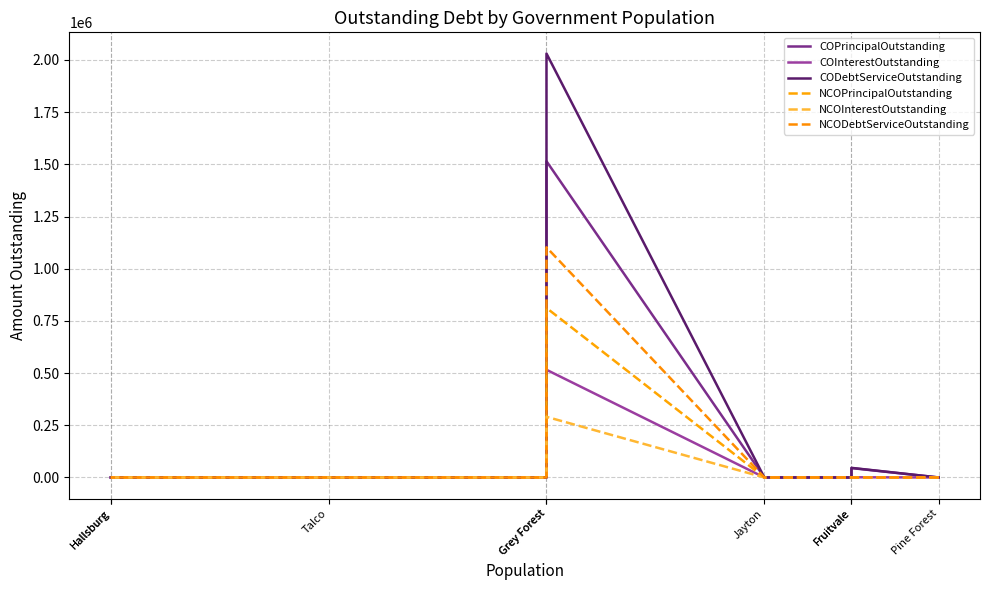

The NCOPrincipalOutstanding series shows 462741.2 at Grey Forest. True or false?

False